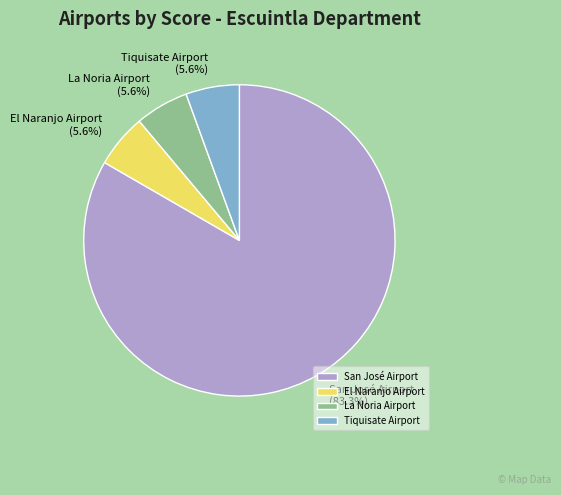

True or false: El Naranjo Airport accounts for 6% of the total.

True